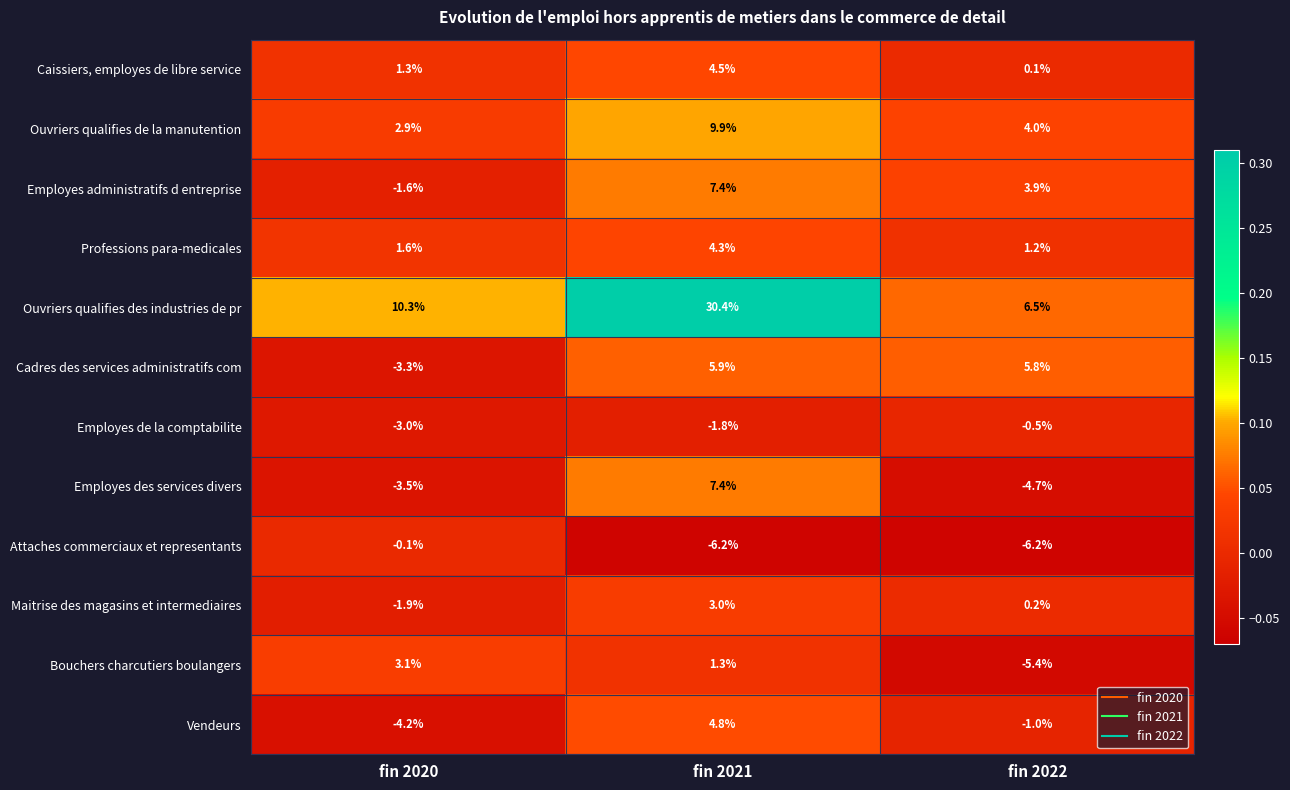

Count the number of data series in this chart.

12